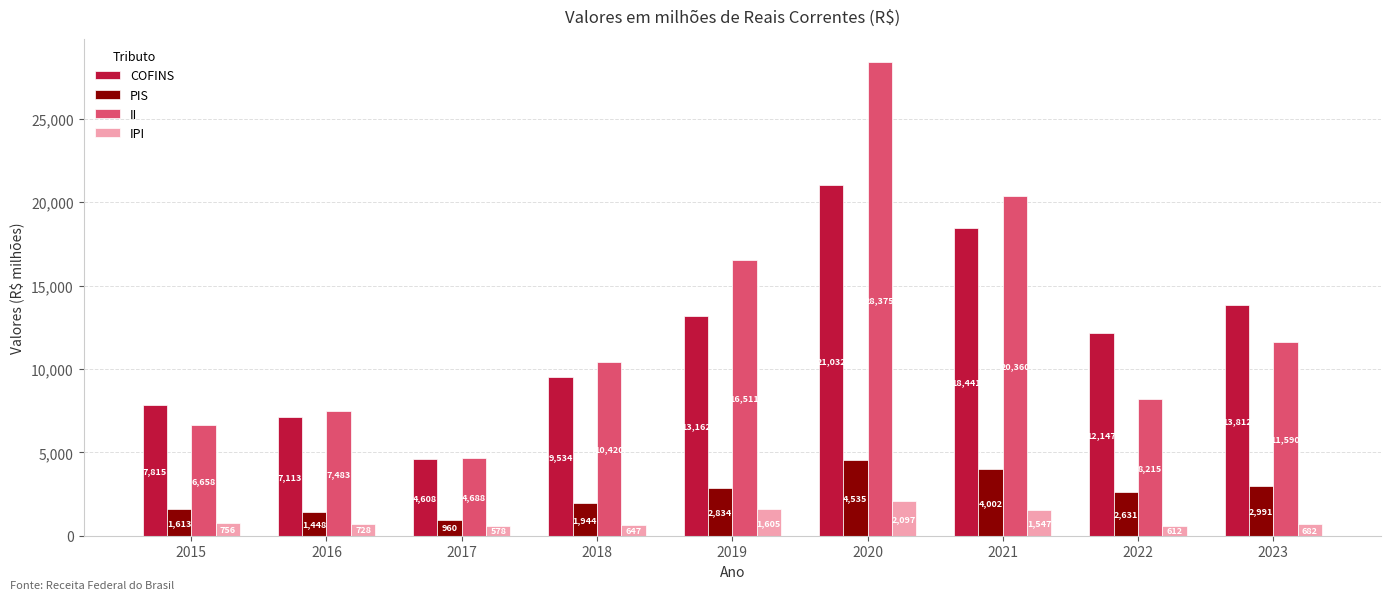

What is the value of the IPI bar at the 8th from the left?

612.0